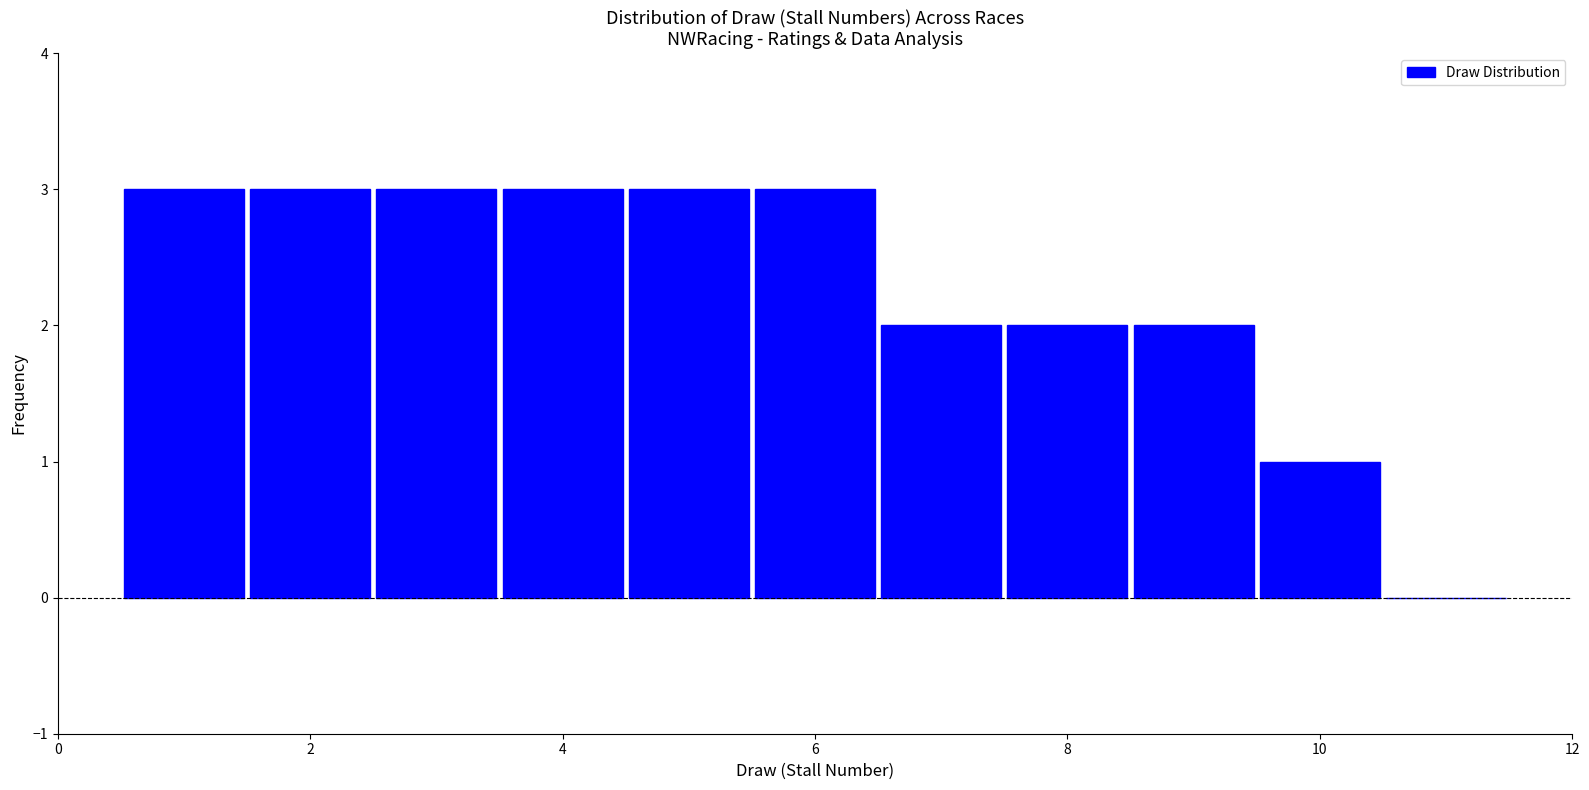

Reading left to right, transcribe this chart: for each bar, give the range it covers on the x-axis and its height. Neither the bar edges nor the heights are printed on the chart, so give them approximately, as read against the axes.

0.5 to 1.5: 3
1.5 to 2.5: 3
2.5 to 3.5: 3
3.5 to 4.5: 3
4.5 to 5.5: 3
5.5 to 6.5: 3
6.5 to 7.5: 2
7.5 to 8.5: 2
8.5 to 9.5: 2
9.5 to 10.5: 1
10.5 to 11.5: 0